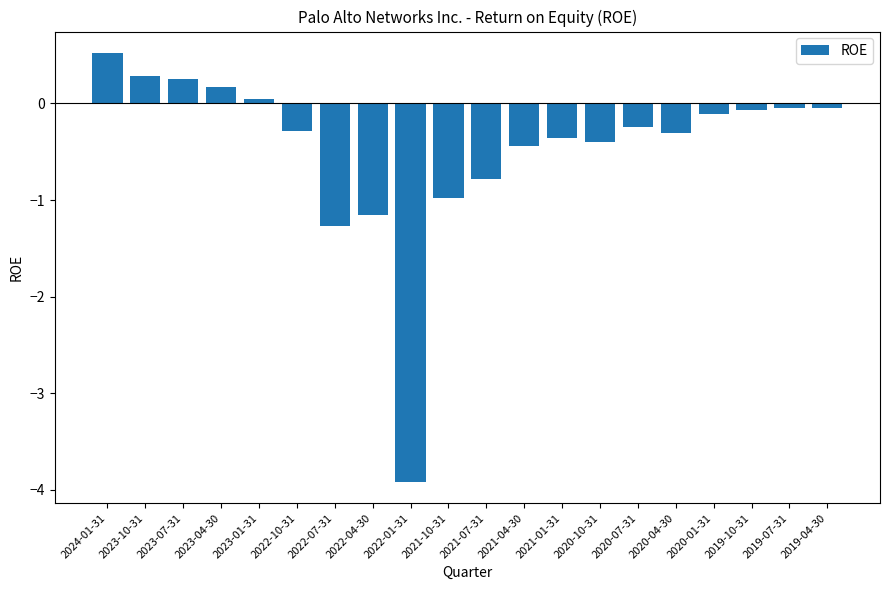

What is the value of the 14th bar from the left?

-0.4